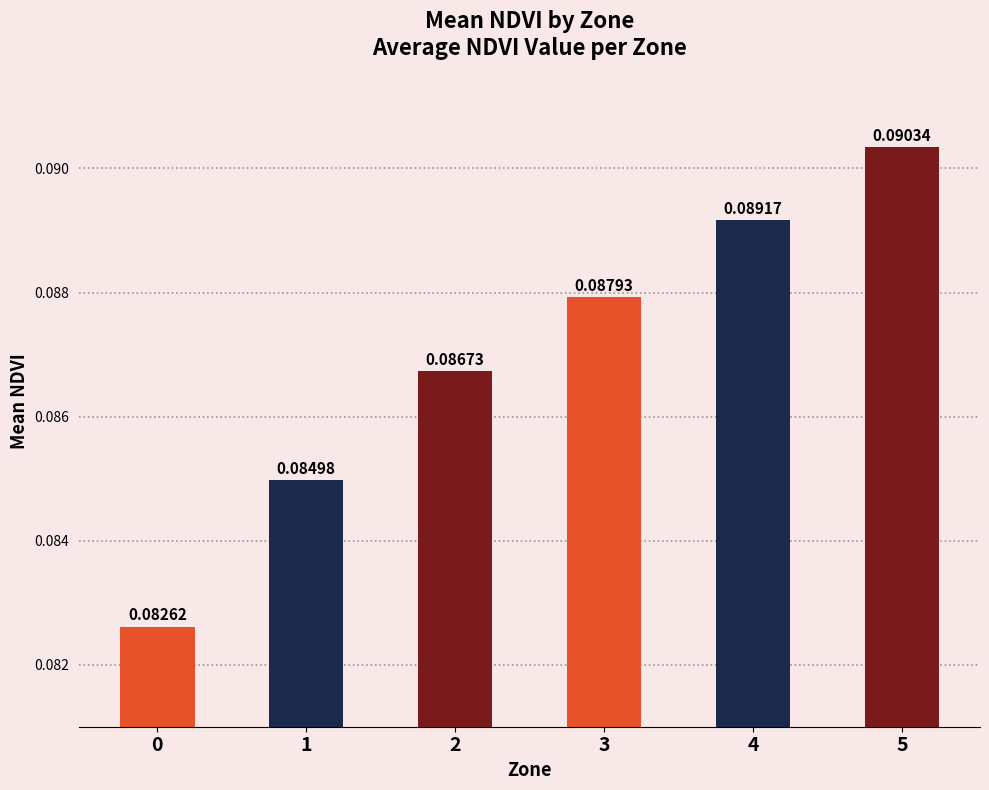

Which has a higher value, 3 or 1?

3